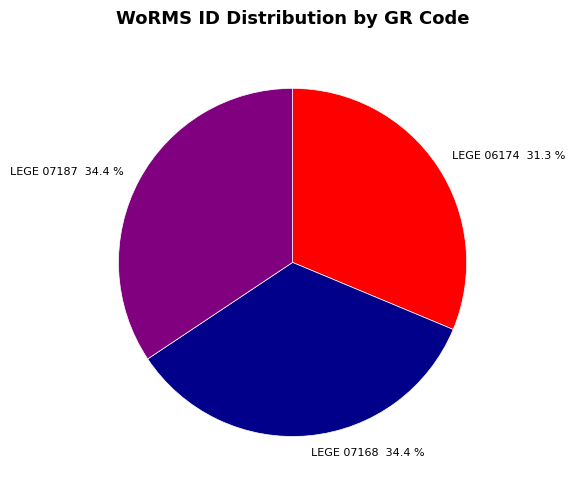

To the nearest percent, what is the combined percentage of LEGE 07187 and LEGE 06174?

66%